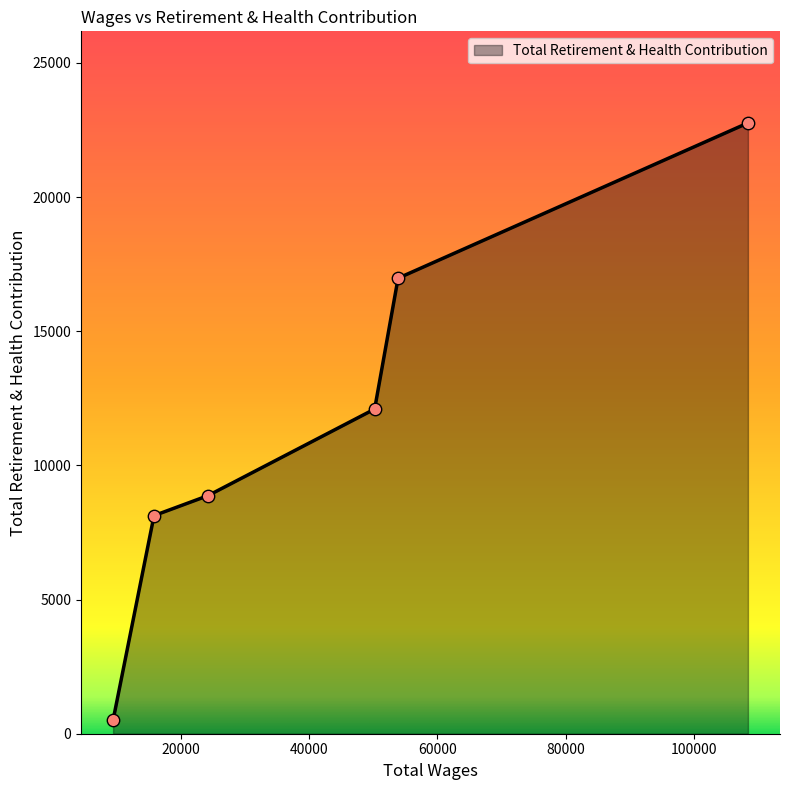

What is the difference between the maximum and minimum values?

22255